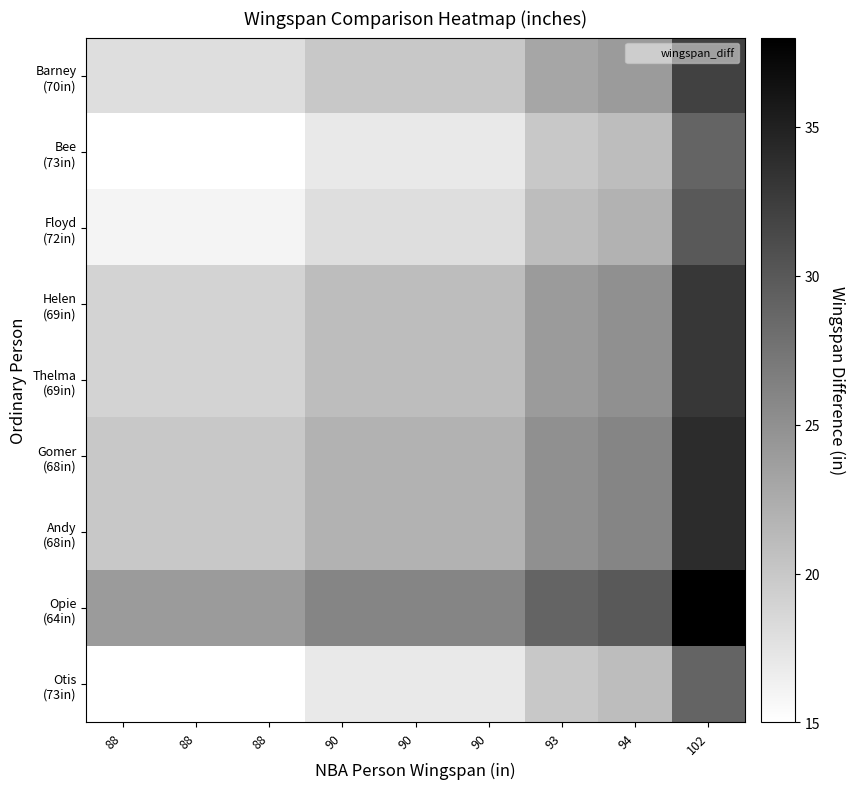

Which label corresponds to the largest value in the chart?

102